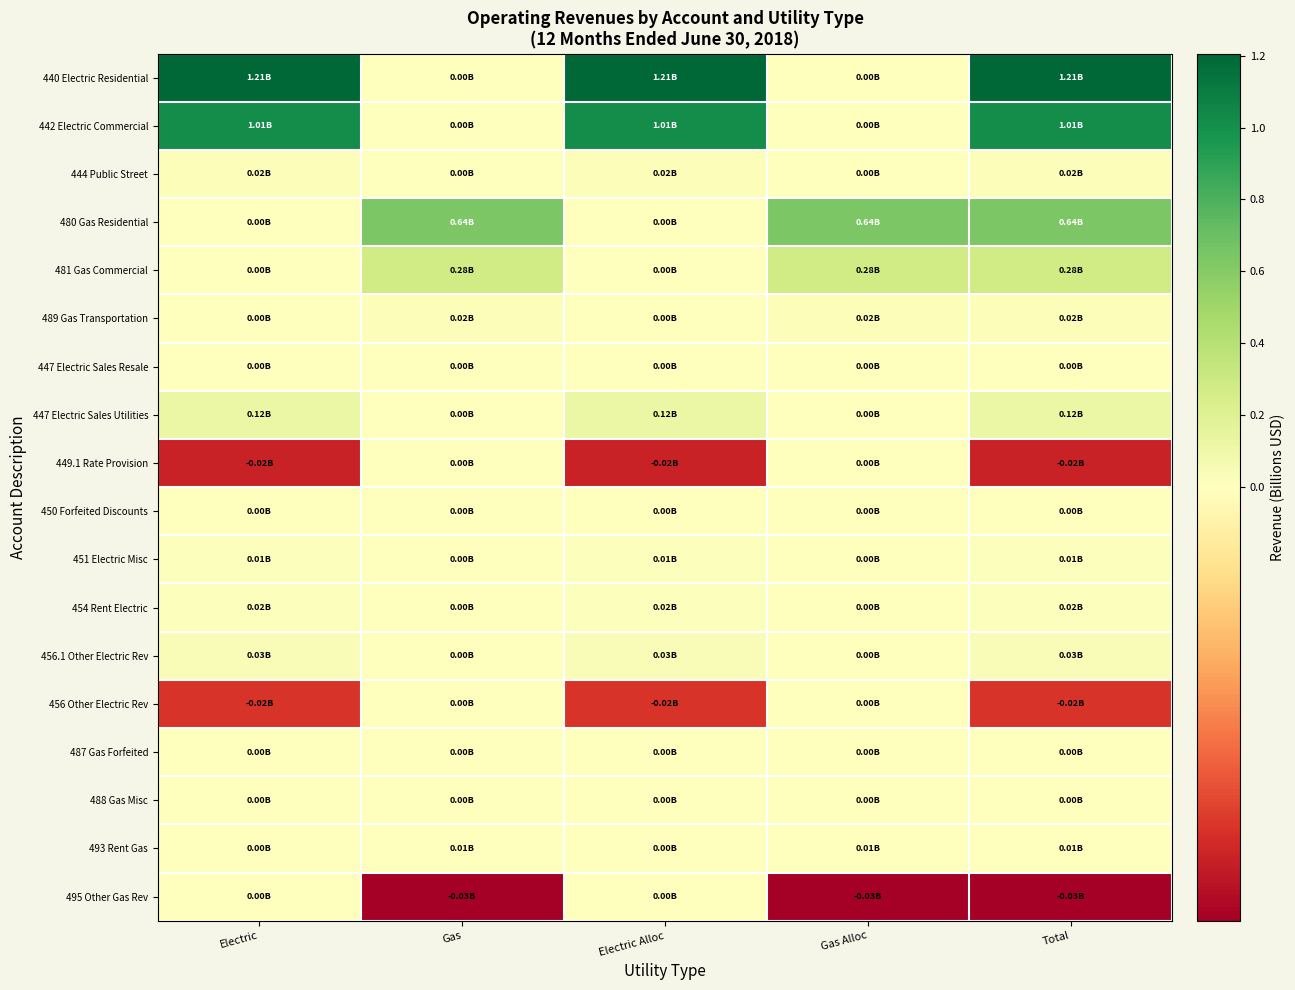

Reading left to right, list all the values displayed in this chart.

440 Electric Residential: Electric=1.2	Gas=0.0	Electric Alloc=1.2	Gas Alloc=0.0	Total=1.2
442 Electric Commercial: Electric=1.0	Gas=0.0	Electric Alloc=1.0	Gas Alloc=0.0	Total=1.0
444 Public Street: Electric=0.0	Gas=0.0	Electric Alloc=0.0	Gas Alloc=0.0	Total=0.0
480 Gas Residential: Electric=0.0	Gas=0.6	Electric Alloc=0.0	Gas Alloc=0.6	Total=0.6
481 Gas Commercial: Electric=0.0	Gas=0.3	Electric Alloc=0.0	Gas Alloc=0.3	Total=0.3
489 Gas Transportation: Electric=0.0	Gas=0.0	Electric Alloc=0.0	Gas Alloc=0.0	Total=0.0
447 Electric Sales Resale: Electric=0.0	Gas=0.0	Electric Alloc=0.0	Gas Alloc=0.0	Total=0.0
447 Electric Sales Utilities: Electric=0.1	Gas=0.0	Electric Alloc=0.1	Gas Alloc=0.0	Total=0.1
449.1 Rate Provision: Electric=-0.0	Gas=0.0	Electric Alloc=-0.0	Gas Alloc=0.0	Total=-0.0
450 Forfeited Discounts: Electric=0.0	Gas=0.0	Electric Alloc=0.0	Gas Alloc=0.0	Total=0.0
451 Electric Misc: Electric=0.0	Gas=0.0	Electric Alloc=0.0	Gas Alloc=0.0	Total=0.0
454 Rent Electric: Electric=0.0	Gas=0.0	Electric Alloc=0.0	Gas Alloc=0.0	Total=0.0
456.1 Other Electric Rev: Electric=0.0	Gas=0.0	Electric Alloc=0.0	Gas Alloc=0.0	Total=0.0
456 Other Electric Rev: Electric=-0.0	Gas=0.0	Electric Alloc=-0.0	Gas Alloc=0.0	Total=-0.0
487 Gas Forfeited: Electric=0.0	Gas=0.0	Electric Alloc=0.0	Gas Alloc=0.0	Total=0.0
488 Gas Misc: Electric=0.0	Gas=0.0	Electric Alloc=0.0	Gas Alloc=0.0	Total=0.0
493 Rent Gas: Electric=0.0	Gas=0.0	Electric Alloc=0.0	Gas Alloc=0.0	Total=0.0
495 Other Gas Rev: Electric=0.0	Gas=-0.0	Electric Alloc=0.0	Gas Alloc=-0.0	Total=-0.0